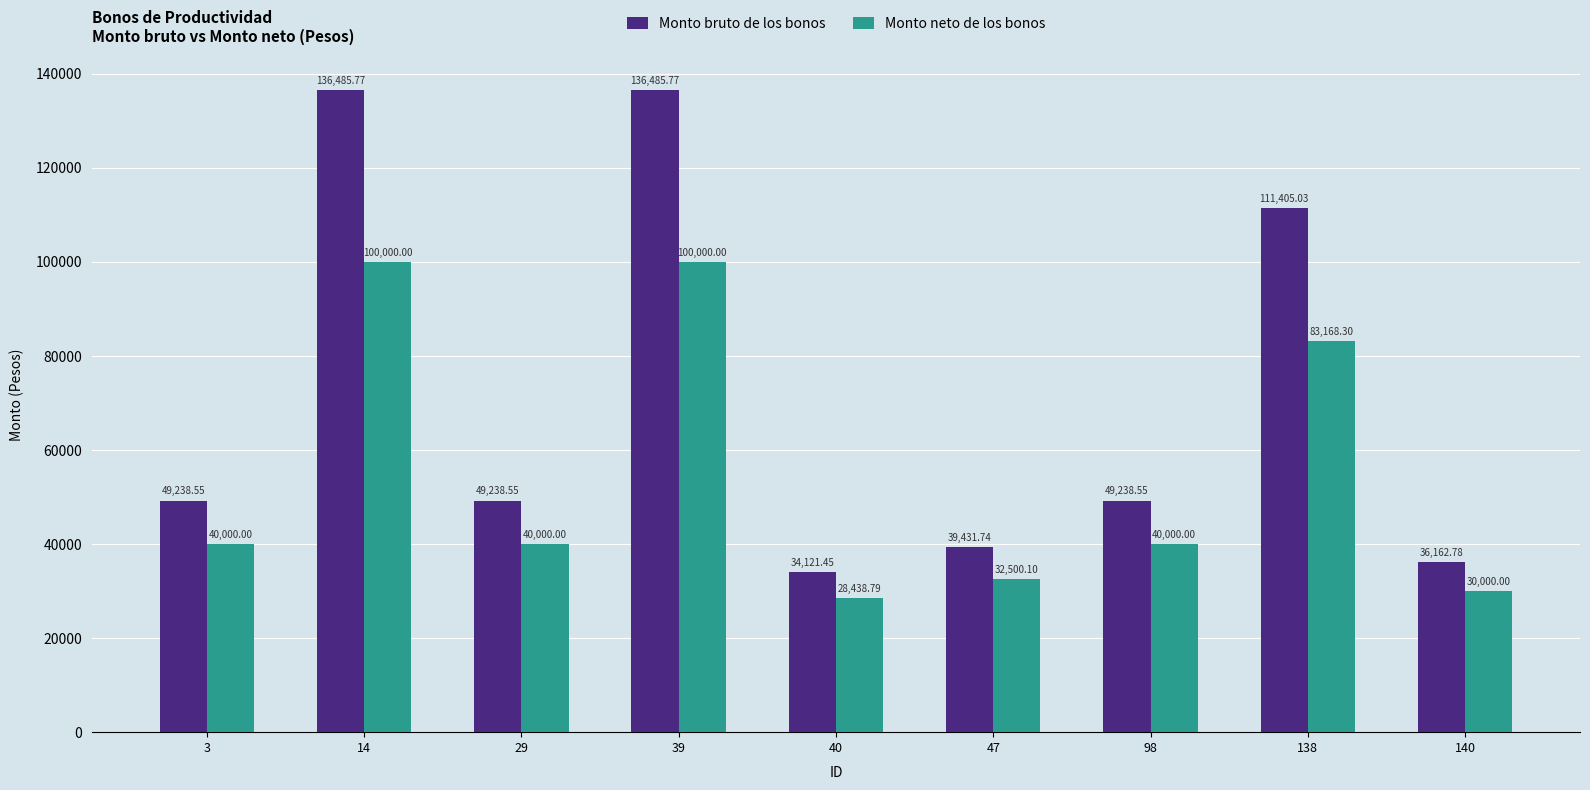

What is the value of the Monto neto de los bonos bar at the 6th from the left?

32500.1